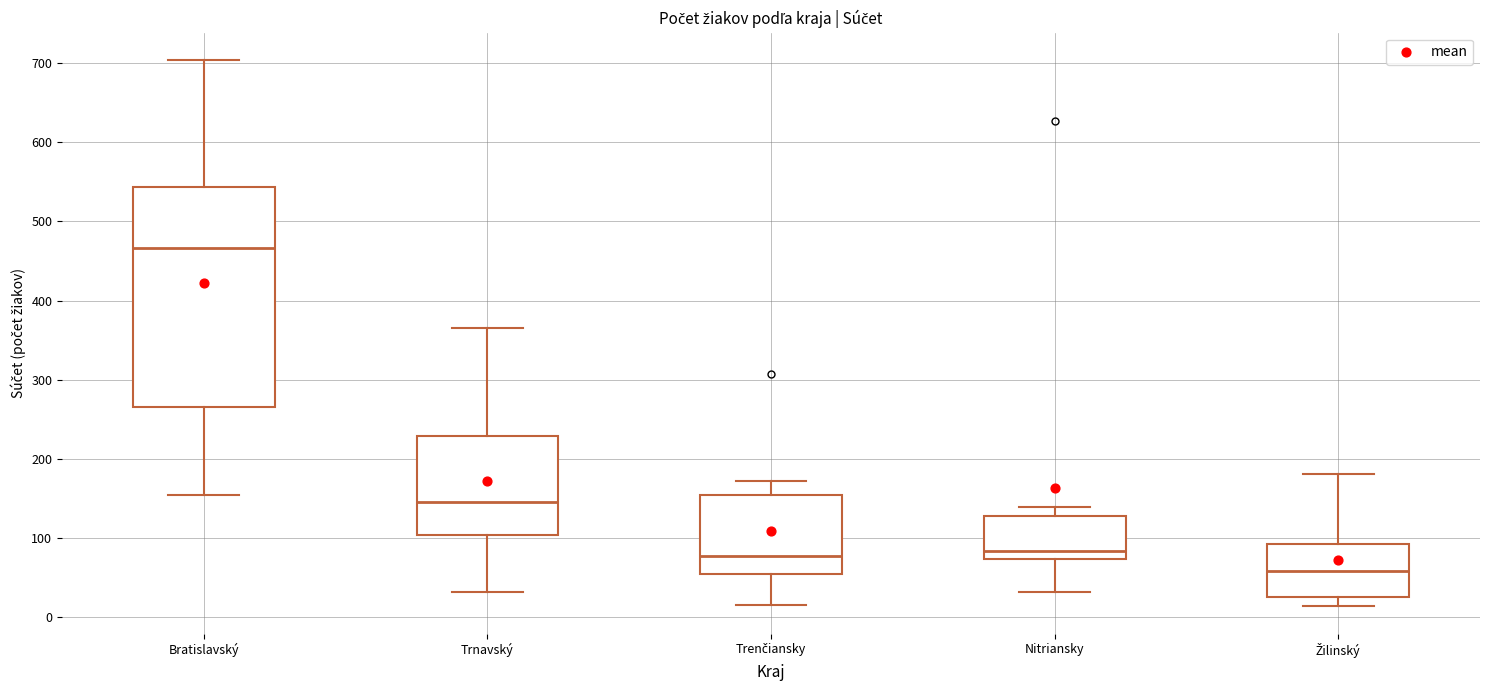

Reading left to right, read every box against the y-axis: the position of its median line, the range the box covers, and the ends of its whiskers. The values are not printed on the chart, so give them approximately, as read against the axis.

Bratislavský: median 470, box 270 to 540, whiskers 150 to 700
Trnavský: median 150, box 100 to 230, whiskers 30 to 370
Trenčiansky: median 80, box 60 to 150, whiskers 20 to 170
Nitriansky: median 80, box 70 to 130, whiskers 30 to 140
Žilinský: median 60, box 30 to 90, whiskers 10 to 180